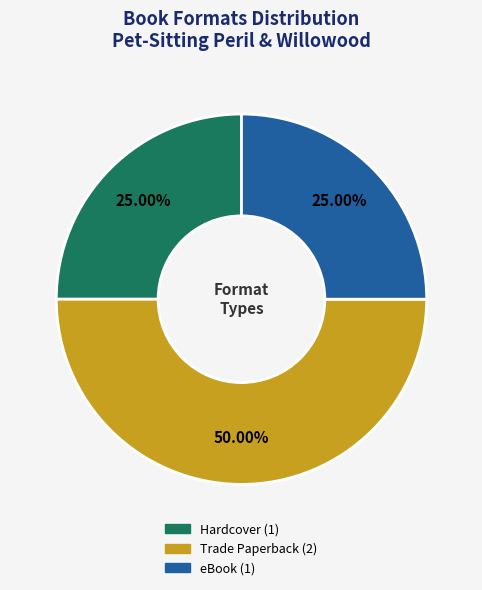

How many slices are in this pie chart?

3